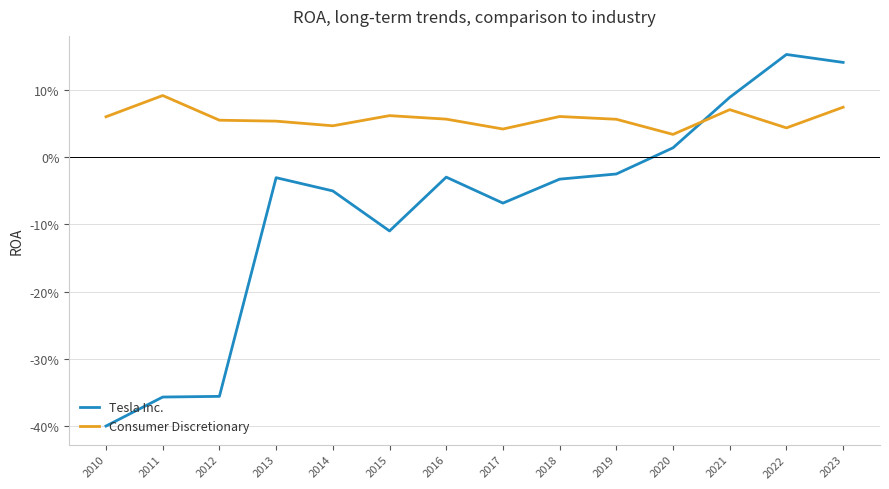

Is it true that Consumer Discretionary equals 0.0 at 2020?

False